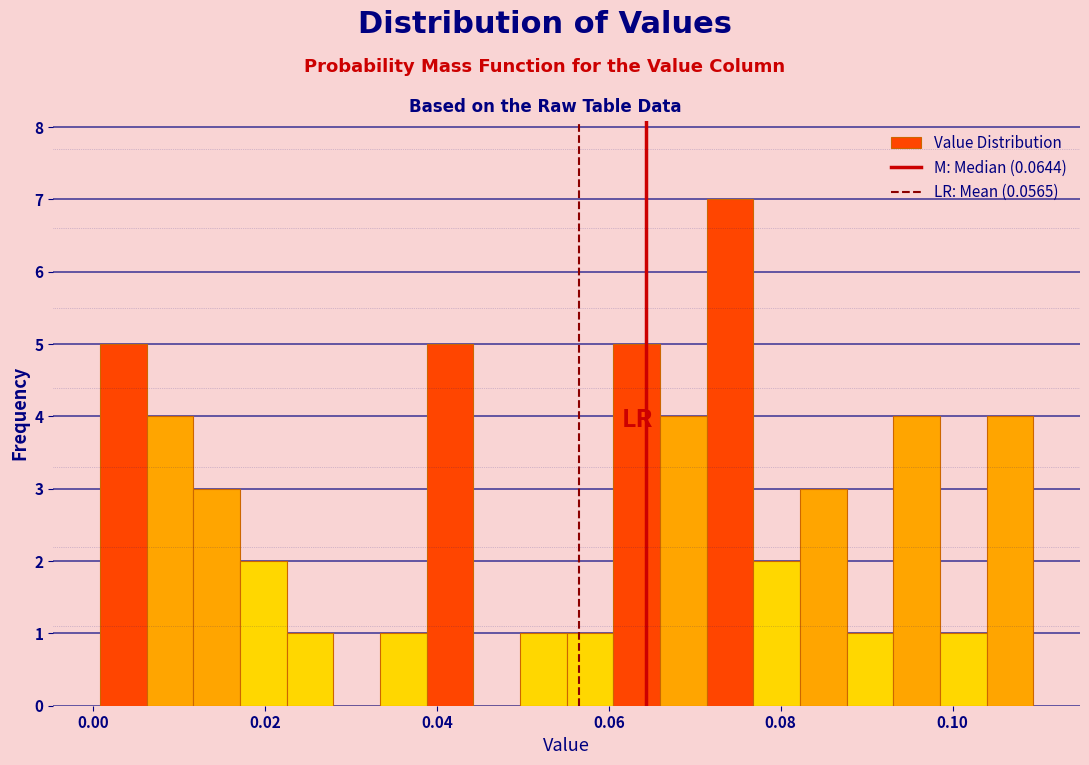

Around what value on the x-axis is the tallest bar? Give the approximate position of its centre, as read against the axis.

0.074